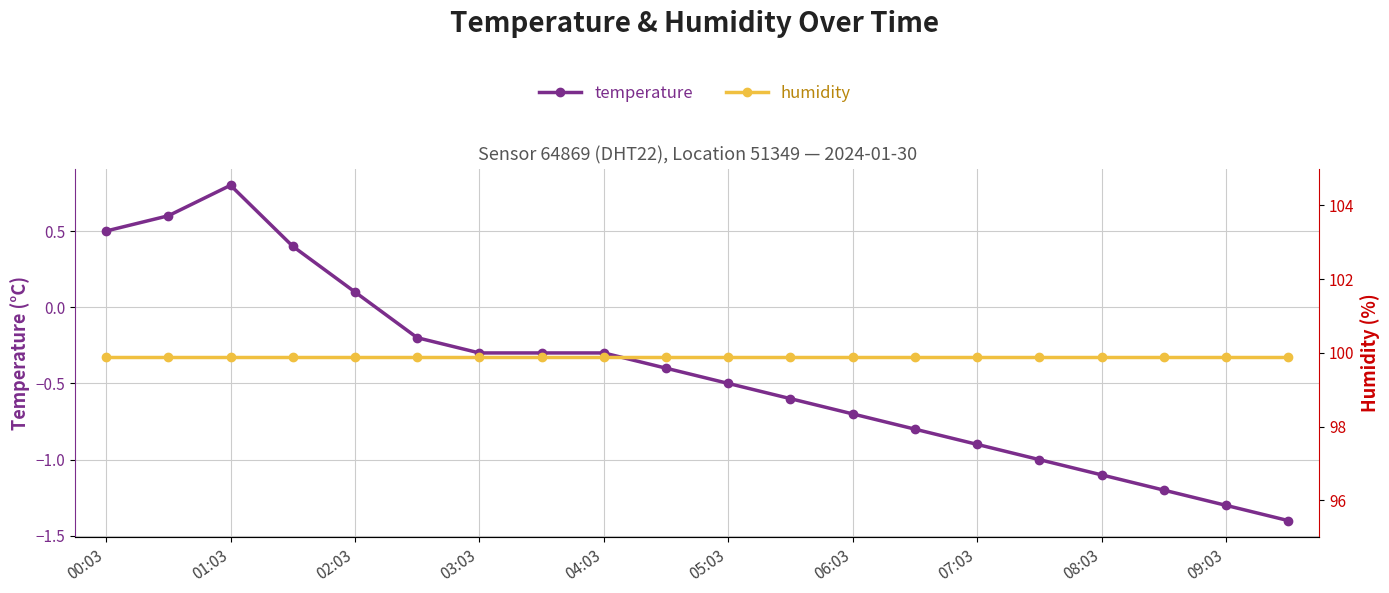

What is the average value of the humidity series?

99.9